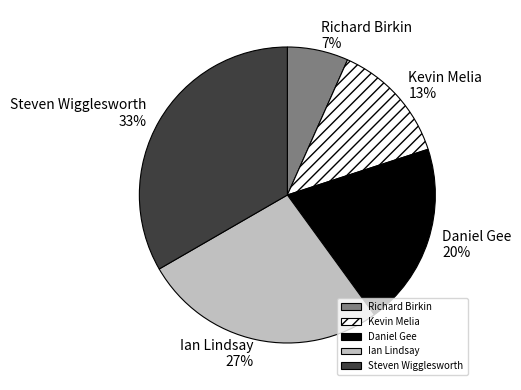

True or false: Daniel Gee accounts for 20% of the total.

True